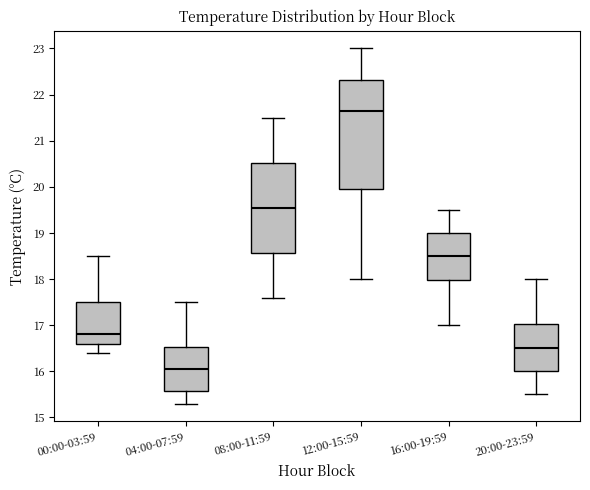

Which box's median line is the highest?

12:00-15:59